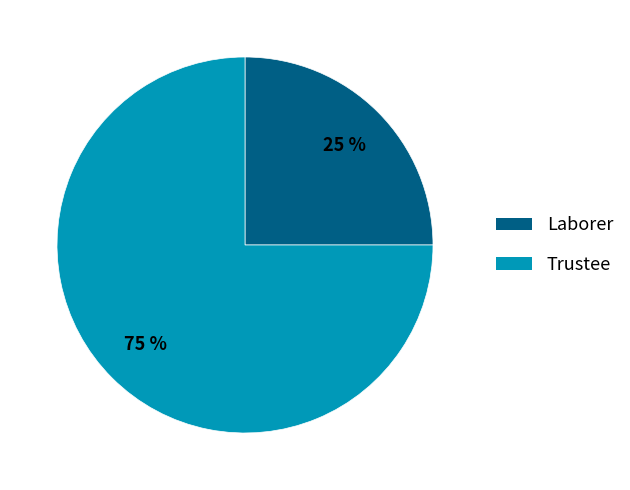

What percentage is the Laborer slice, to the nearest percent?

25%